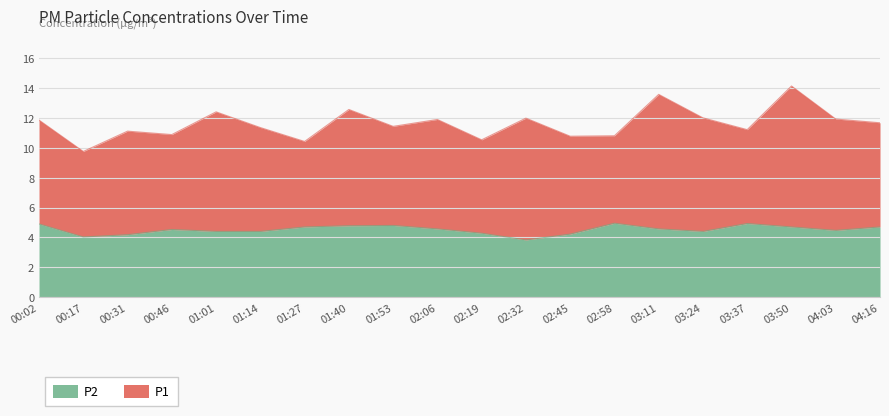

Rank the categories by value from highest to lowest.

02:58, 03:37, 00:02, 01:53, 01:40, 01:27, 03:50, 04:16, 02:06, 03:11, 00:46, 04:03, 01:01, 01:14, 03:24, 02:19, 02:45, 00:31, 00:17, 02:32